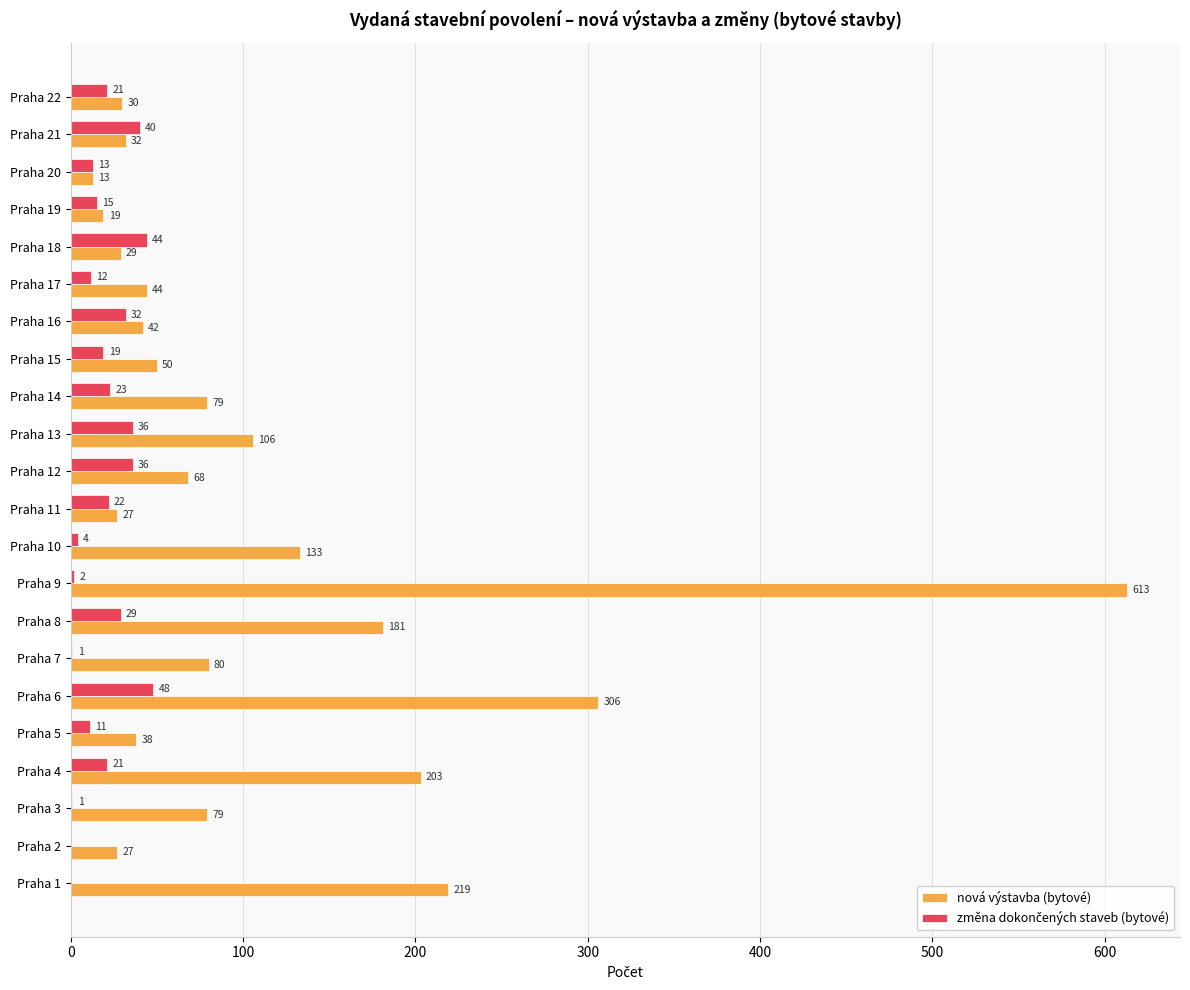

What is the sum of all nová výstavba (bytové) values?

2418